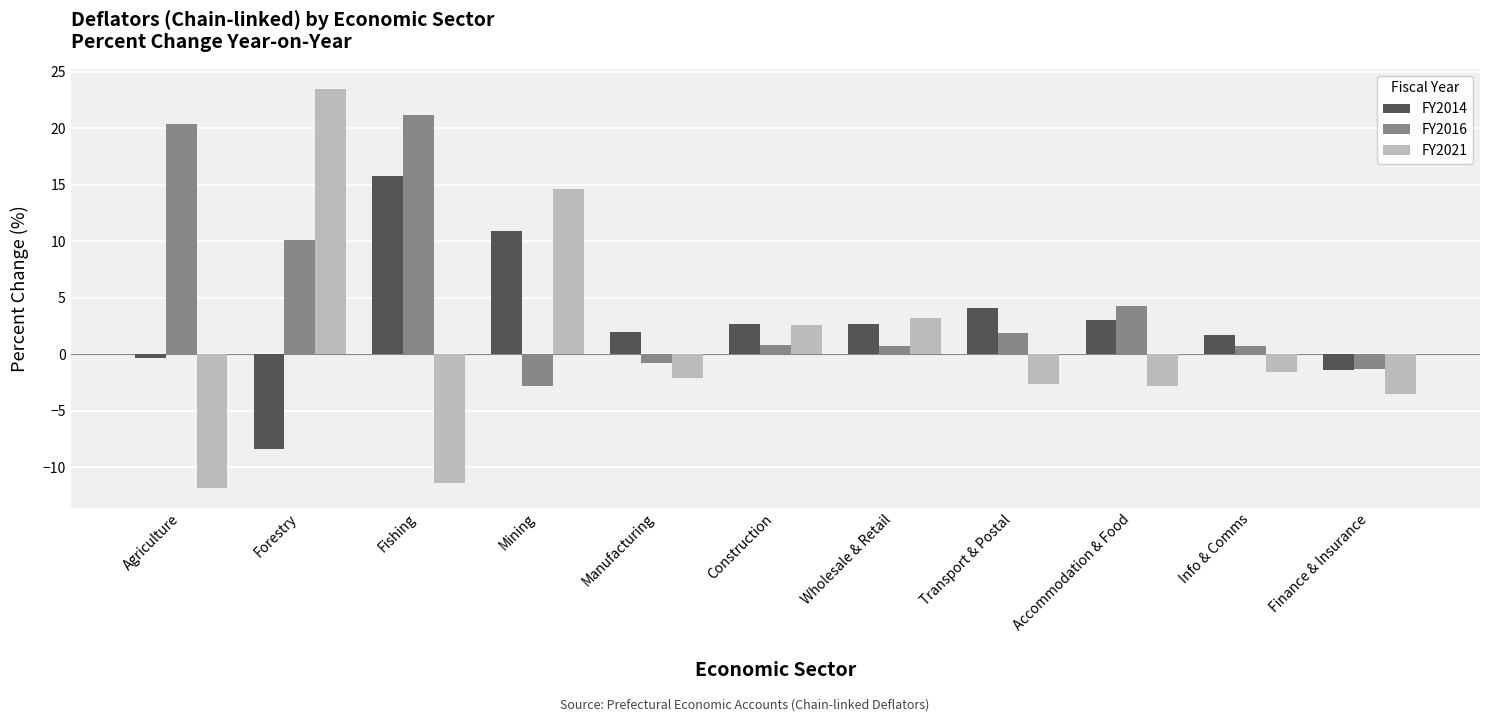

What is the difference between the highest and lowest values at Transport & Postal?

6.7